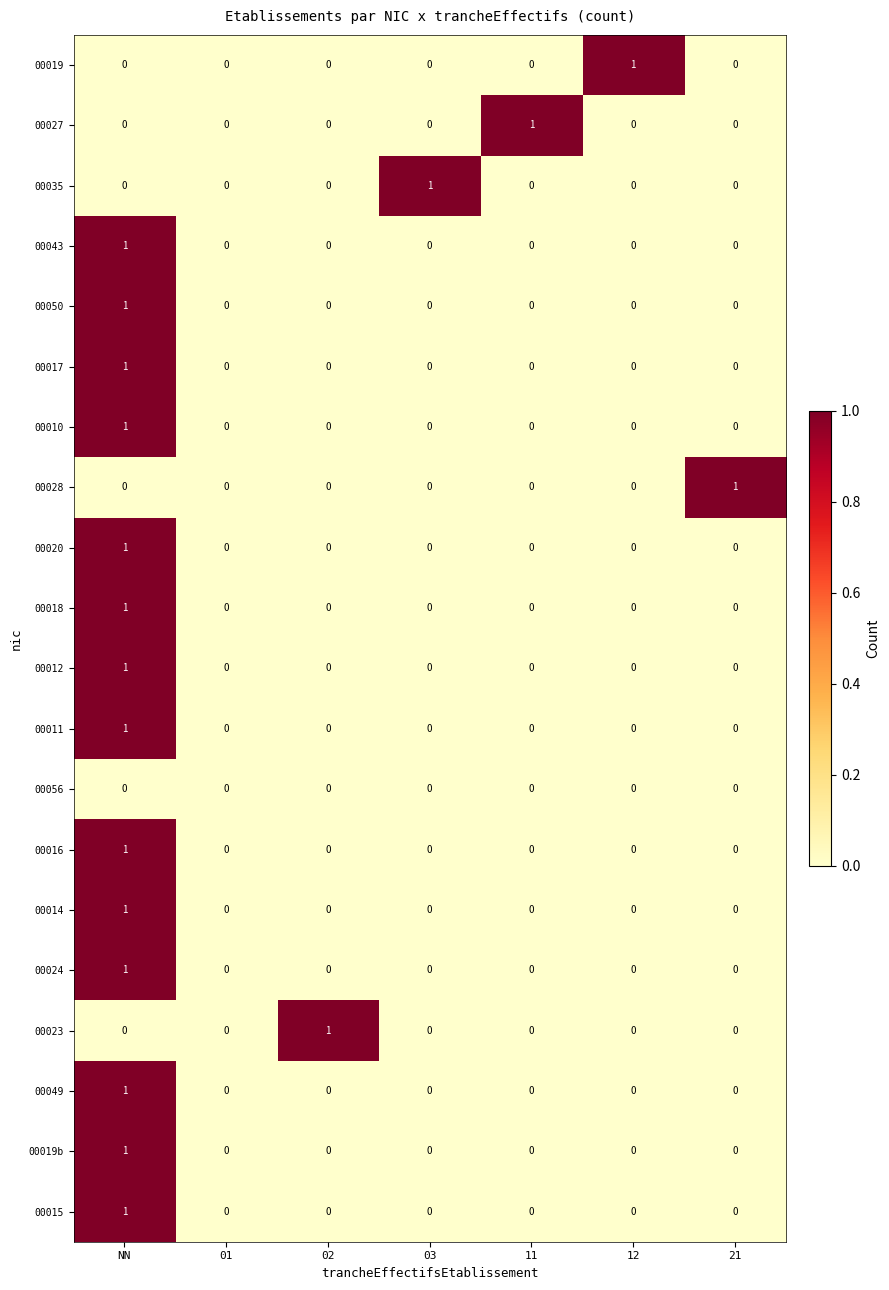

At which label does 00024 reach its peak?

NN